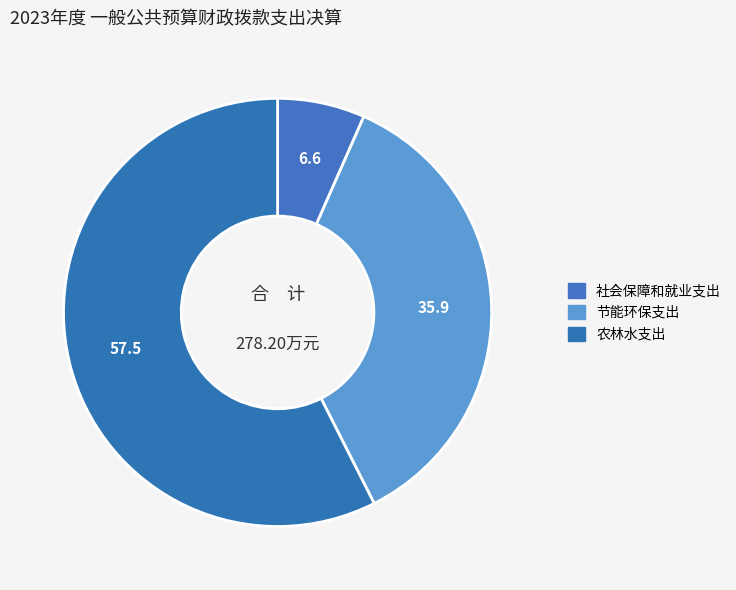

True or false: 节能环保支出 accounts for 29% of the total.

False